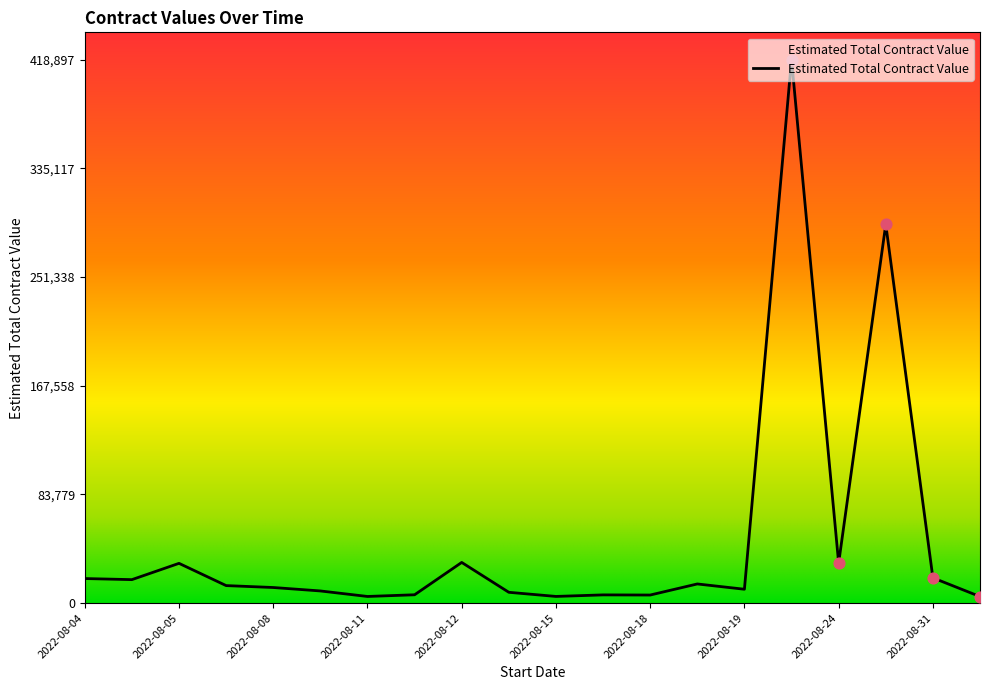

What is the greatest value displayed?

418897.3